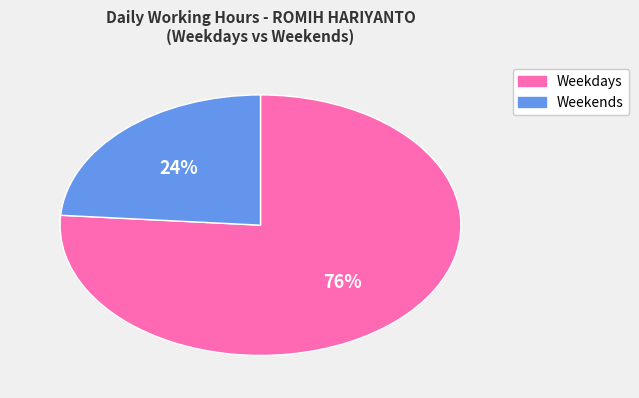

To the nearest percent, what is the difference between the largest and smallest slice percentages?

52%